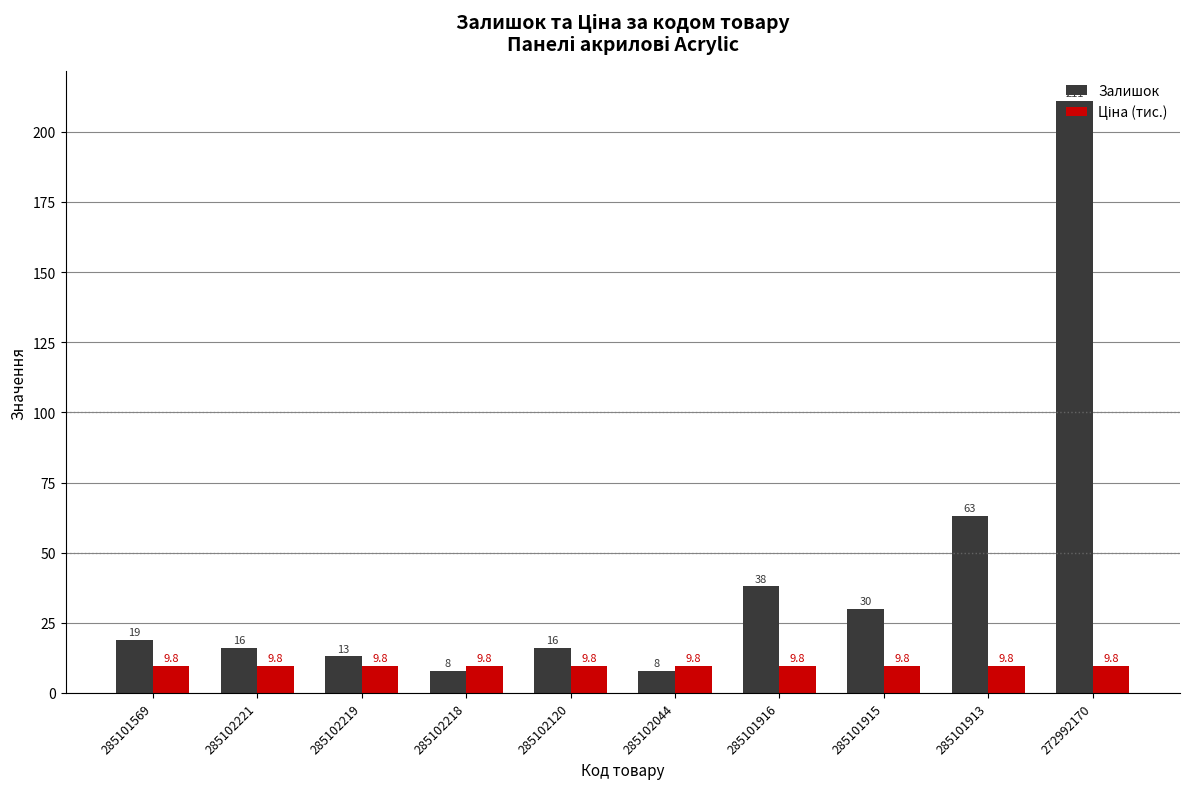

Is it true that Залишок equals 63.0 at 285101913?

True